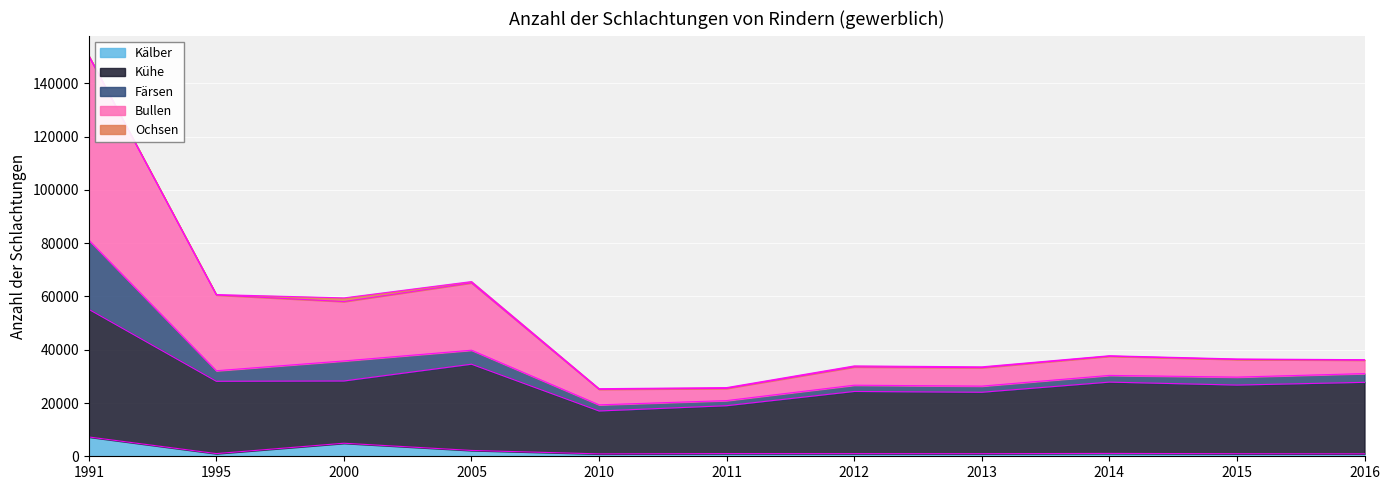

True or false: Bullen and Kühe cross at least once.

False